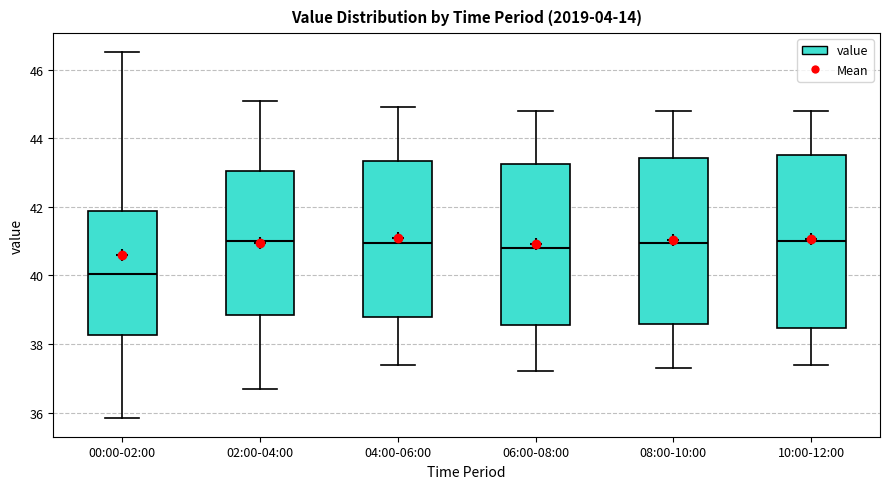

Where is the lower edge of the box for 00:00-02:00 on the y-axis? The values are not printed on the chart, so give them approximately, as read against the axis.

38.2